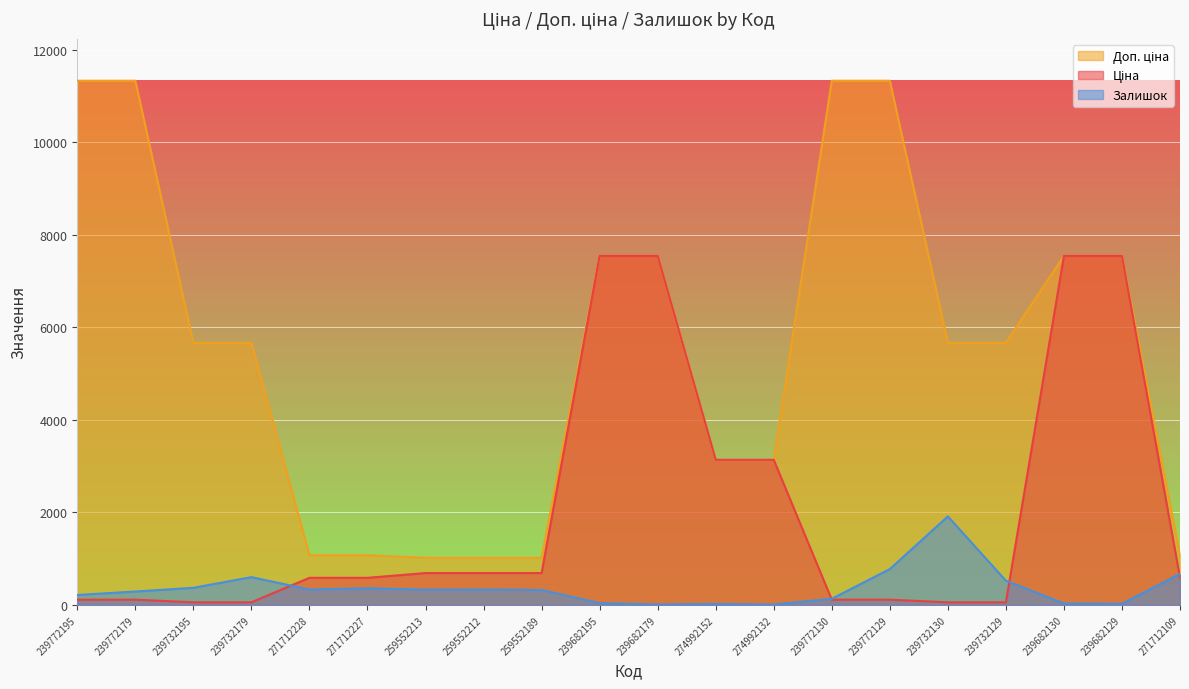

The value of Доп. ціна at 239732179 is 9727.1. True or false?

False